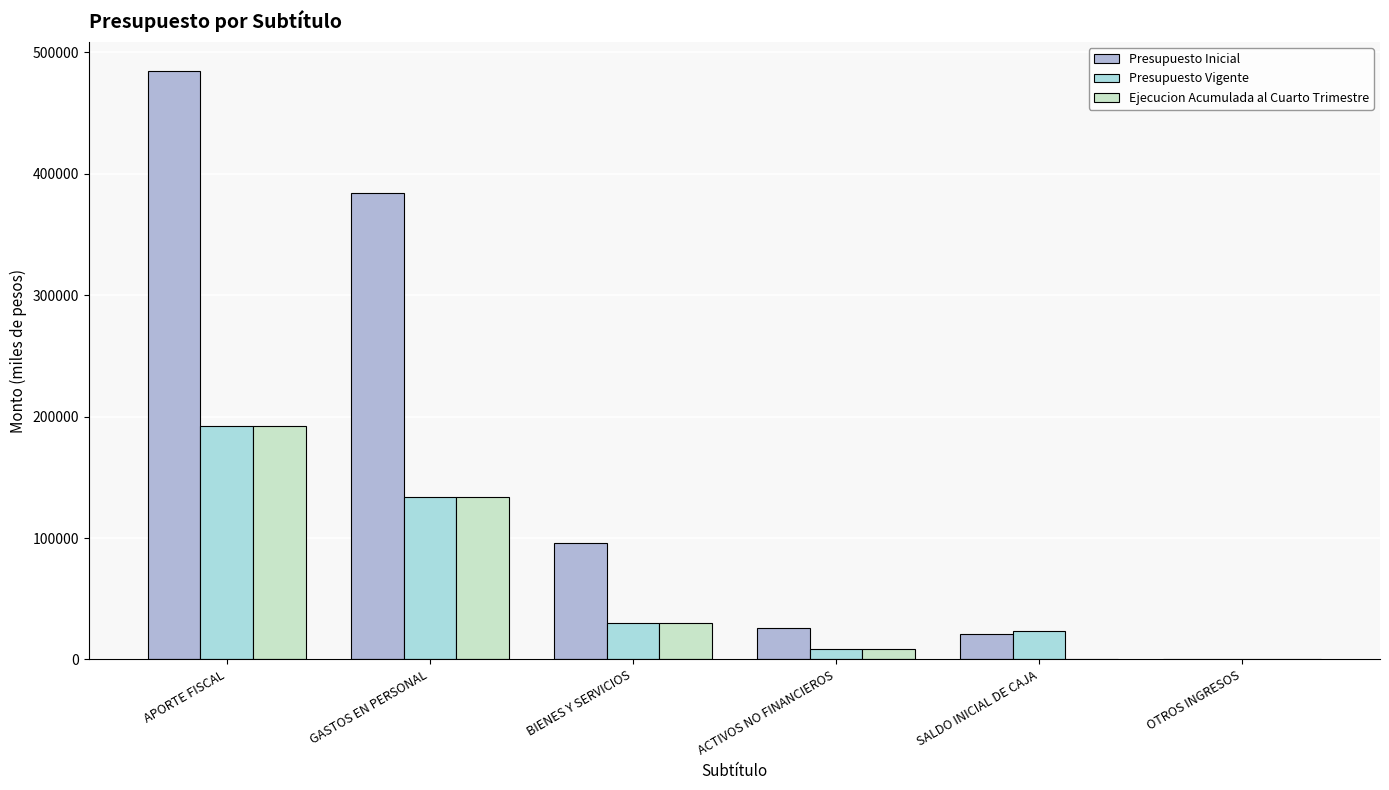

How many groups of bars are there?

6